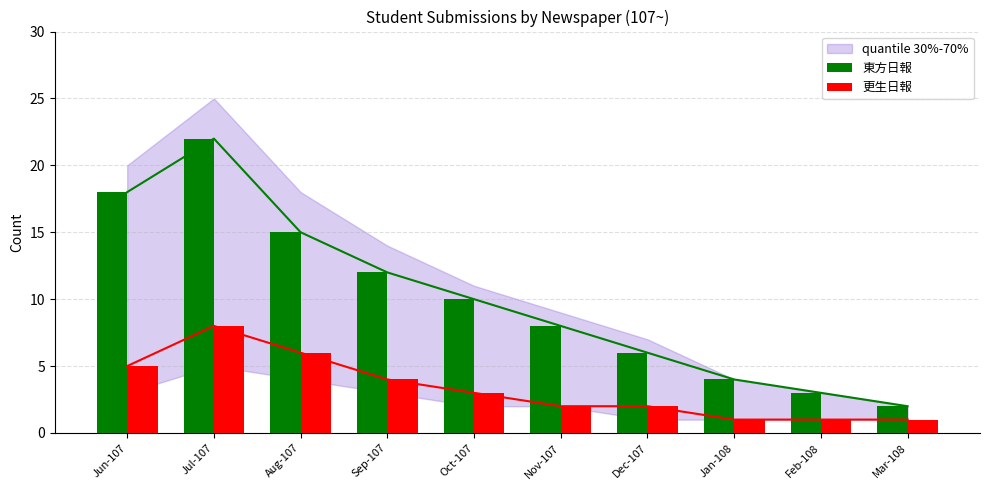

Between Jun-107 and Sep-107, which series saw the biggest shift?

東方日報